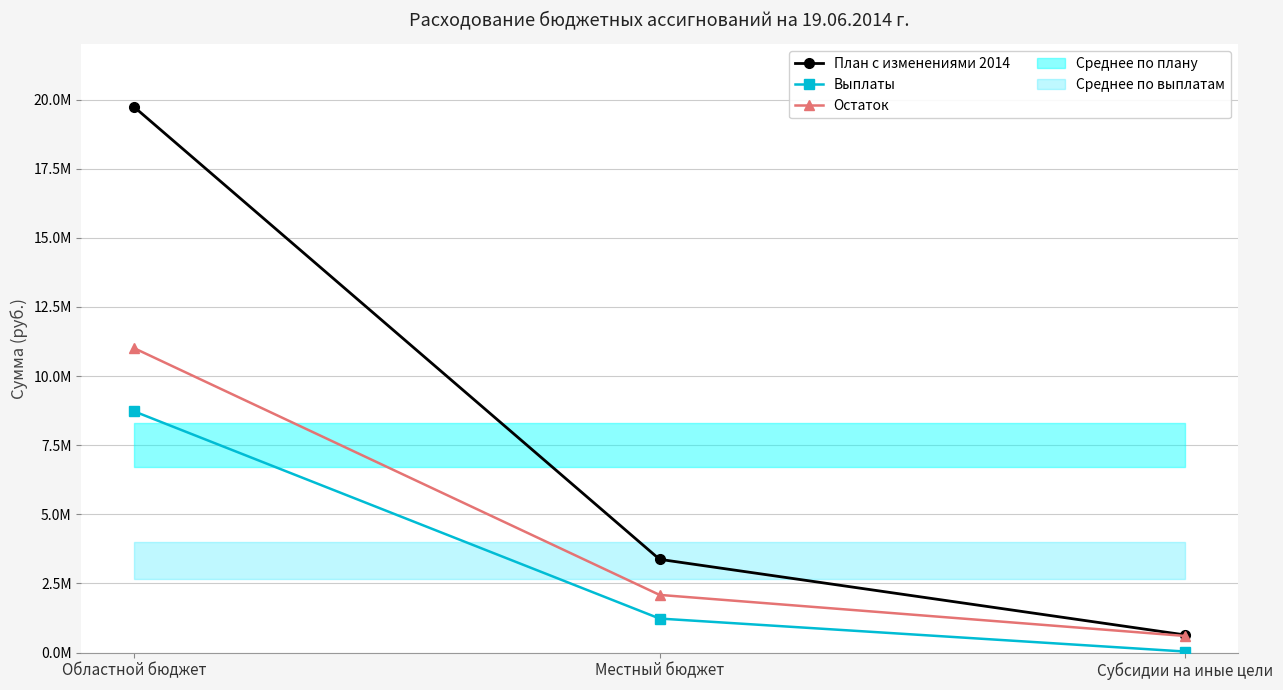

Count the number of categories in the chart.

3